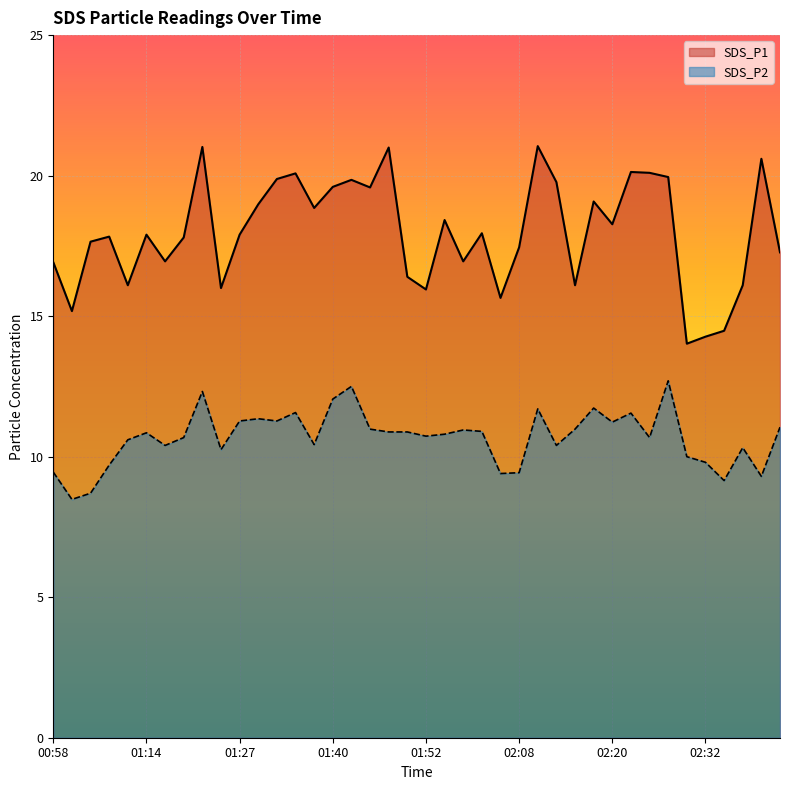

What is the difference between the highest and lowest values at 02:05?

6.2